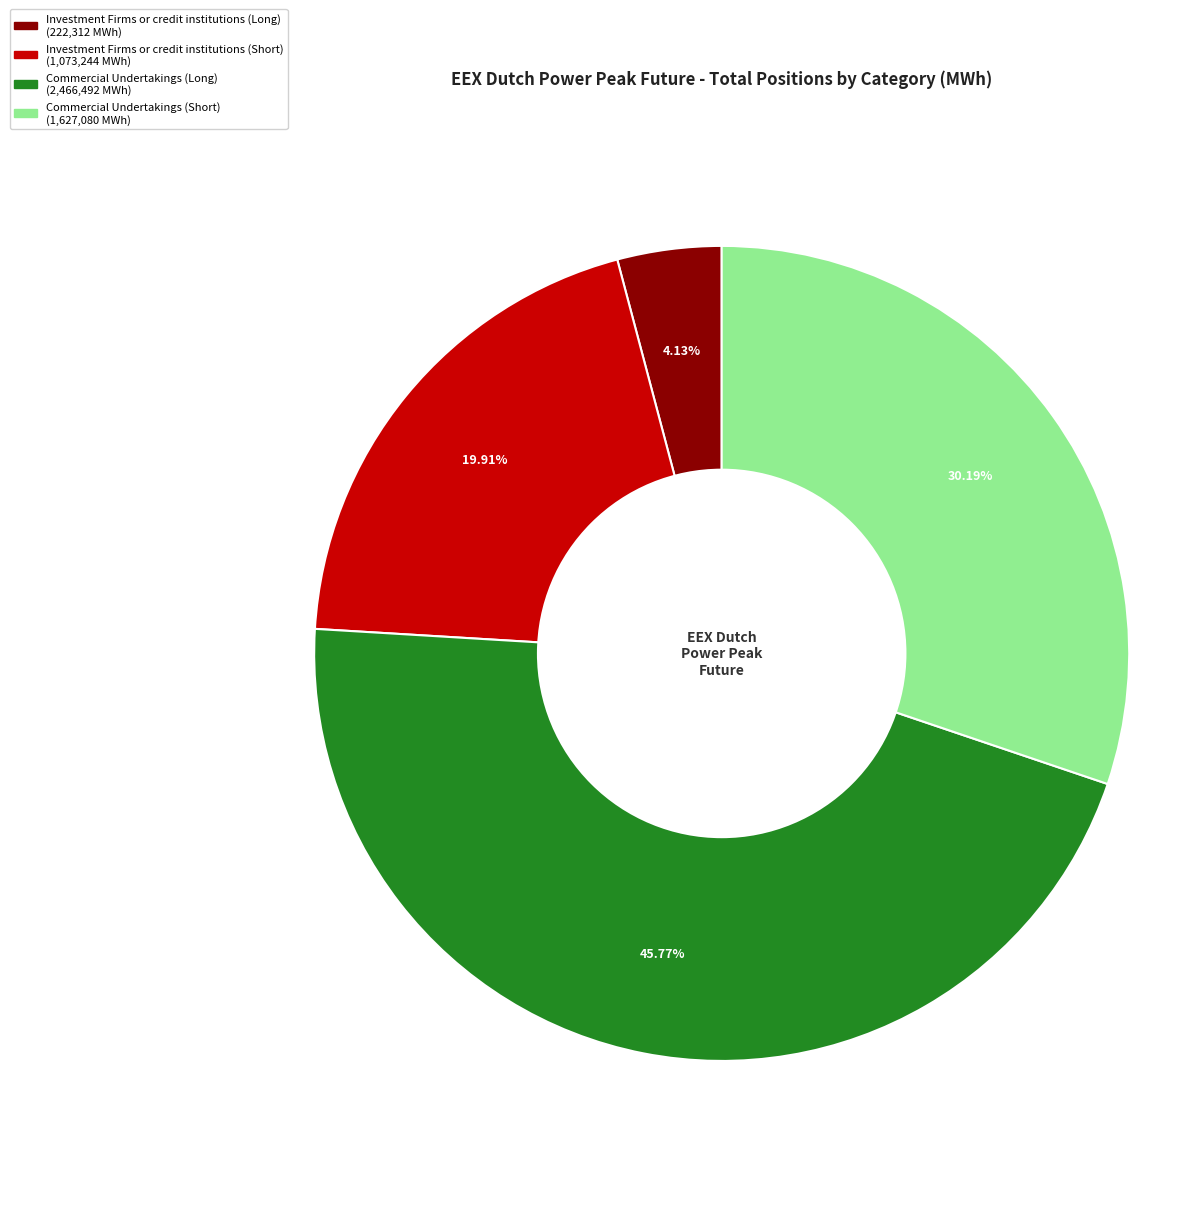

Is there any slice that represents more than half of the pie?

No